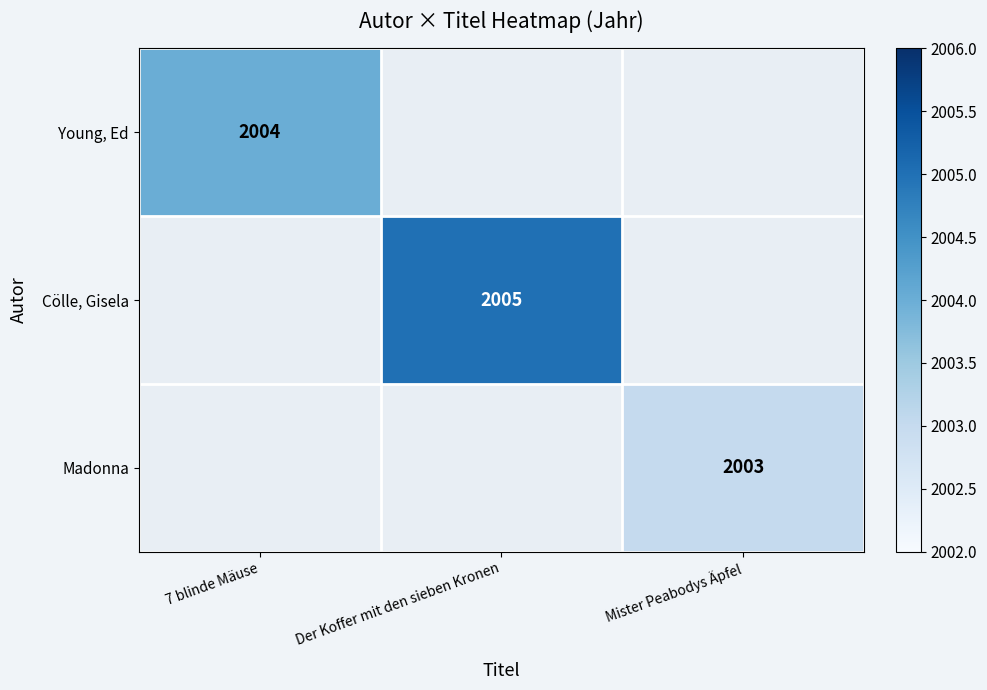

Count the number of categories in the chart.

3